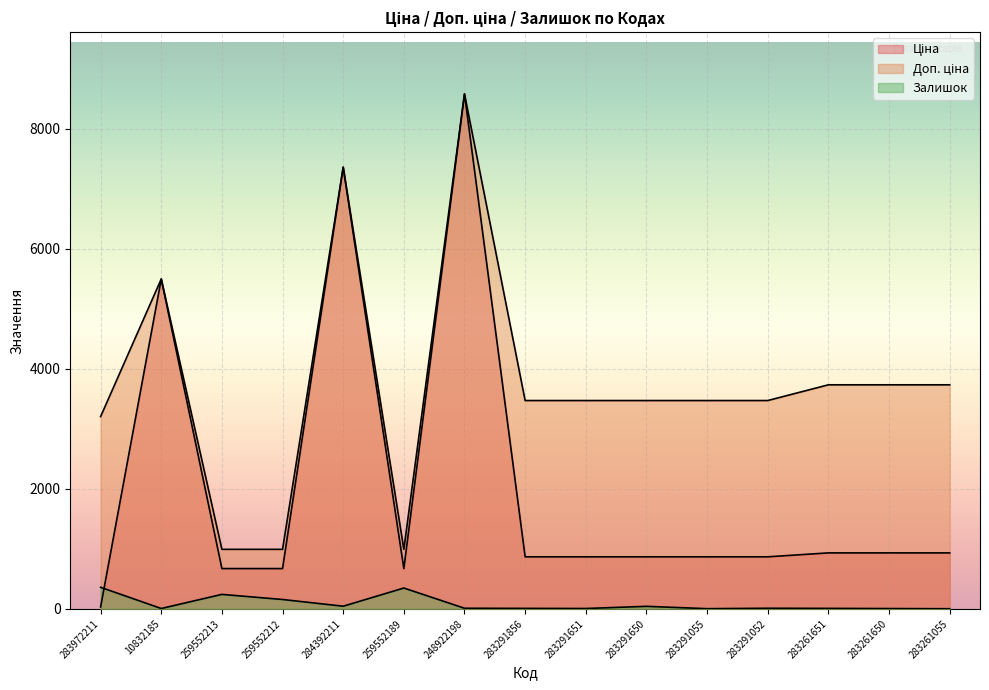

Reading left to right, what are all the values shown in this chart?

Ціна: 283972211=32.0	10832185=5497.3	259552213=672.1	259552212=672.1	284392211=7360.2	259552189=672.1	248922198=8581.1	283291856=868.0	283291651=868.0	283291650=868.0	283291055=868.0	283291052=868.0	283261651=933.5	283261650=933.5	283261055=933.5
Доп. ціна: 283972211=3205.0	10832185=5497.3	259552213=992.7	259552212=992.7	284392211=7360.2	259552189=992.7	248922198=8581.1	283291856=3472.1	283291651=3472.1	283291650=3472.1	283291055=3472.1	283291052=3472.1	283261651=3734.2	283261650=3734.2	283261055=3734.2
Залишок: 283972211=360.0	10832185=7.0	259552213=242.0	259552212=157.0	284392211=45.0	259552189=348.0	248922198=11.0	283291856=9.0	283291651=7.0	283291650=43.0	283291055=4.0	283291052=11.0	283261651=9.0	283261650=6.0	283261055=3.0